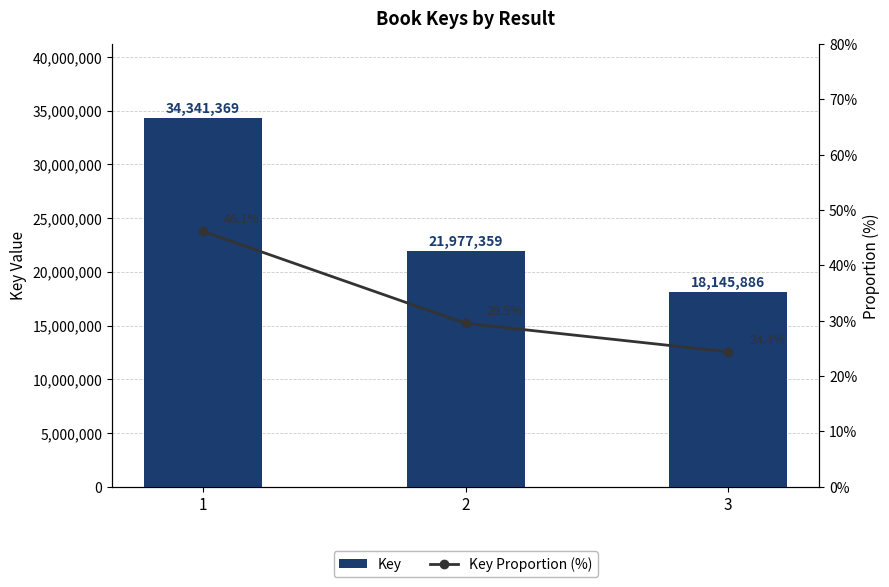

At which category is the sum across all series the highest?

1